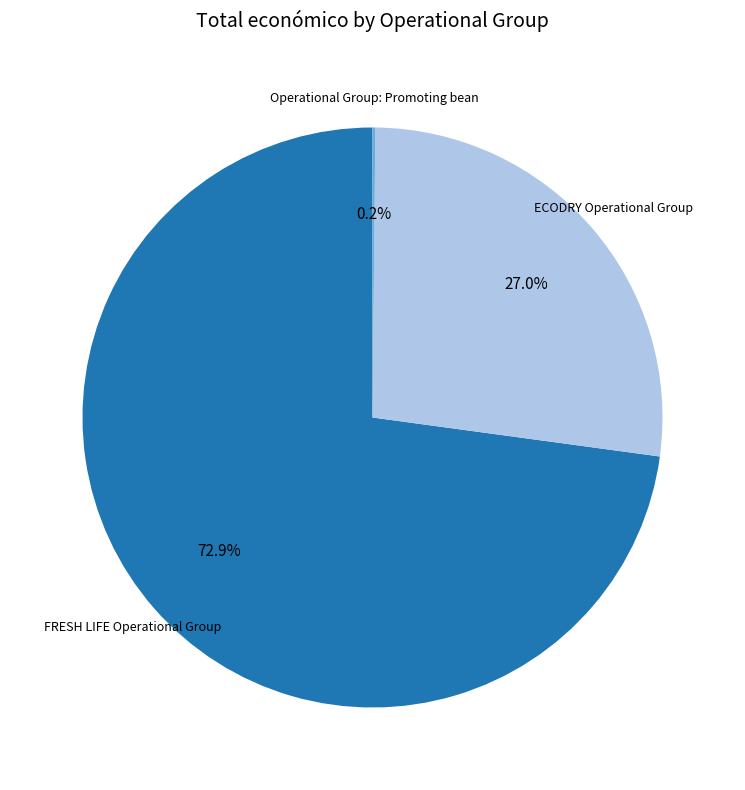

Is the sum of ECODRY Operational Group and FRESH LIFE Operational Group greater than half?

Yes